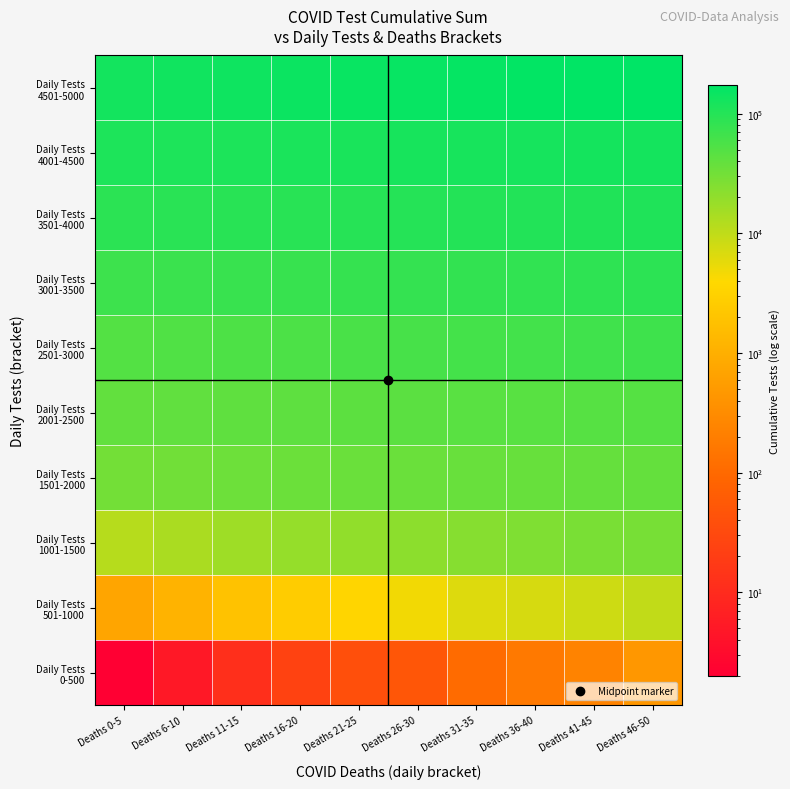

How many categories are shown in the chart?

10